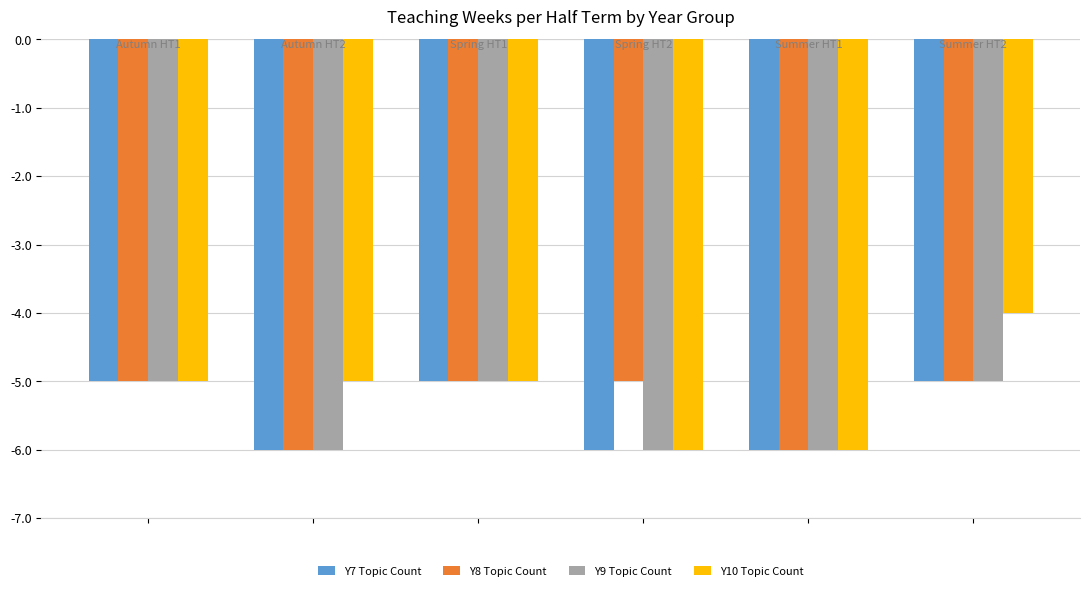

Reading left to right, what are all the values shown in this chart?

Y7 Topic Count: -5	-6	-5	-6	-6	-5
Y8 Topic Count: -5	-6	-5	-5	-6	-5
Y9 Topic Count: -5	-6	-5	-6	-6	-5
Y10 Topic Count: -5	-5	-5	-6	-6	-4